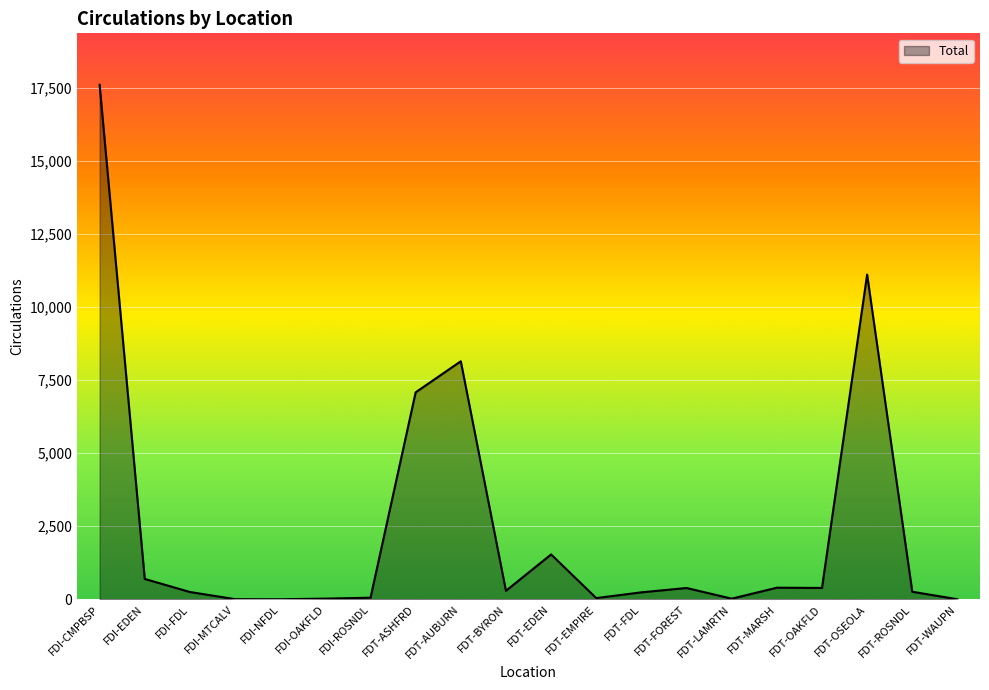

What is the minimum value shown in the chart?

1